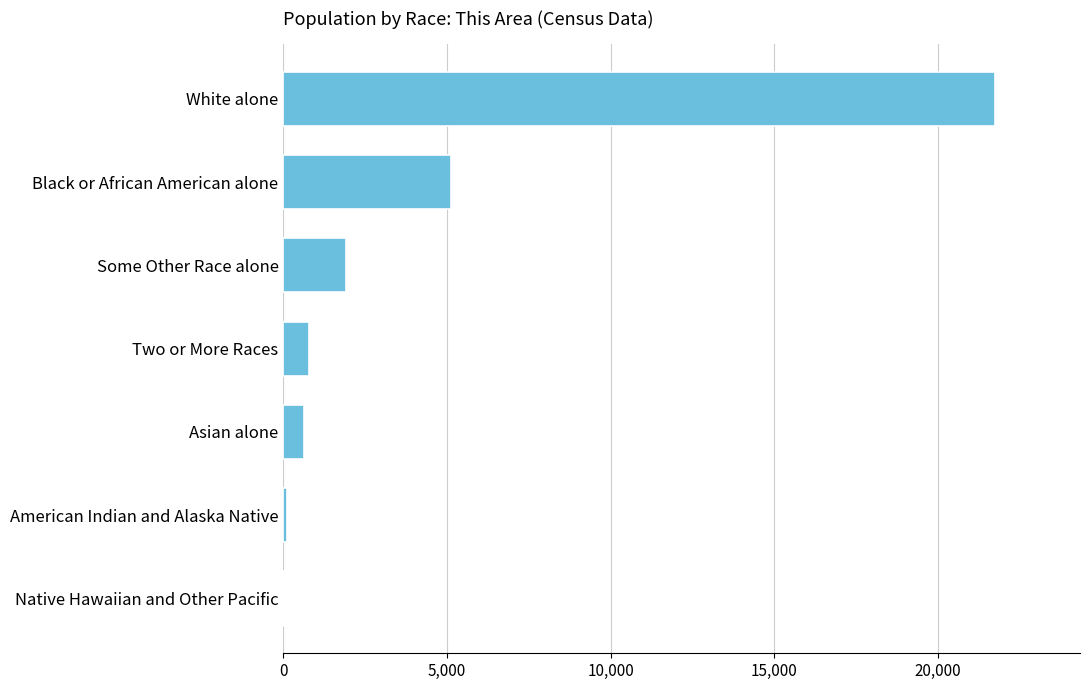

Where is the data nearest to the value 10869?

Black or African American alone